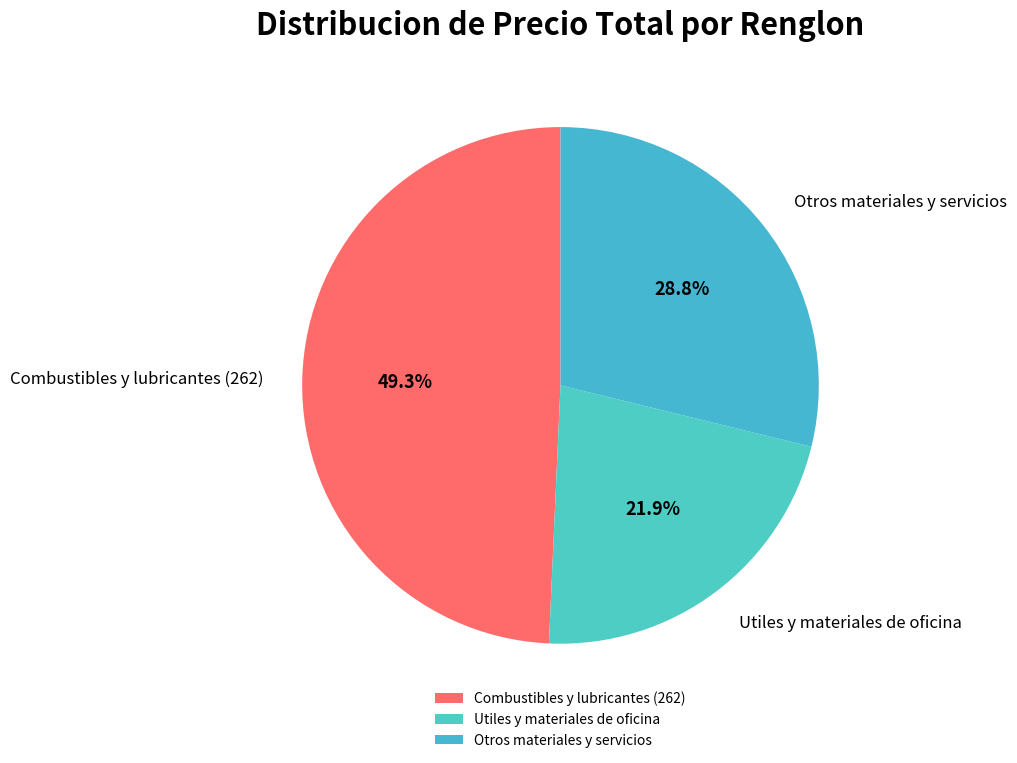

Which has a higher value, Otros materiales y servicios or Utiles y materiales de oficina?

Otros materiales y servicios